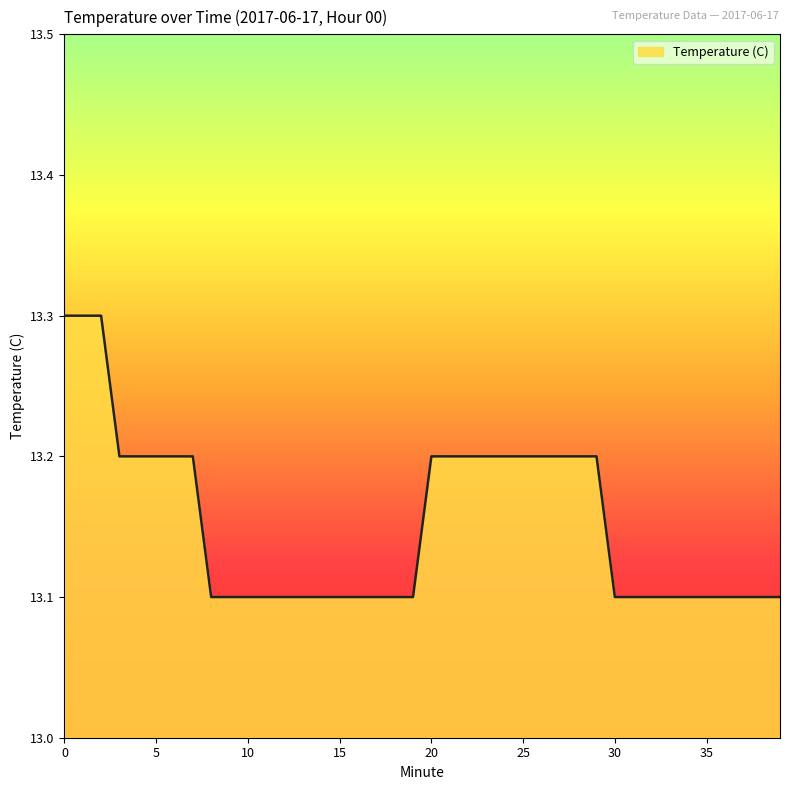

What is the maximum value shown in the chart?

13.3